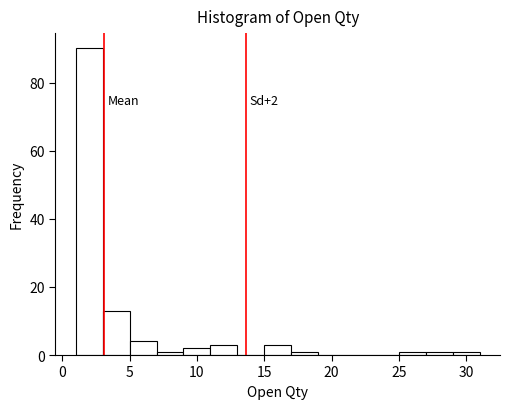

Over which range of the x-axis is the bar tallest?

1 to 3